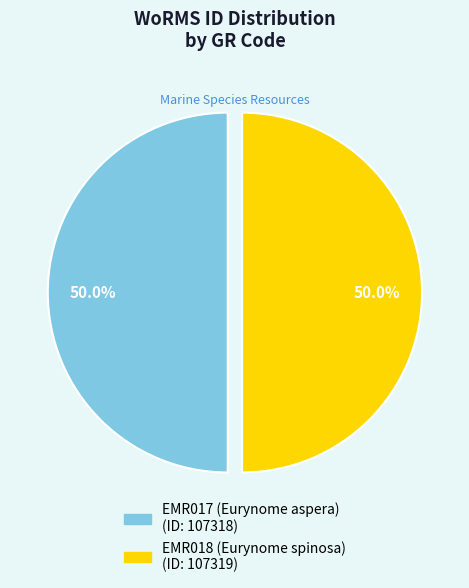

Approximately how many times larger is the value at EMR018 (Eurynome spinosa) compared to EMR017 (Eurynome aspera)?

1.0